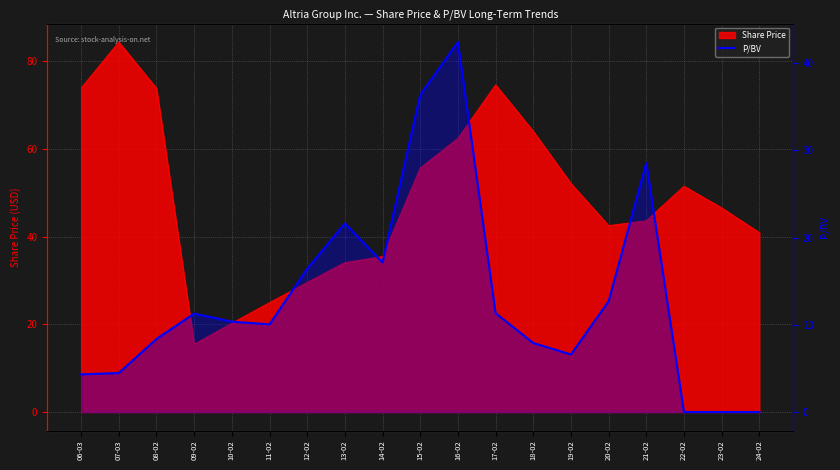

Reading left to right, extract all data points from this chart.

4.3	4.5	8.4	11.3	10.4	10.1	16.4	21.6	17.1	36.4	42.4	11.3	7.9	6.6	12.7	28.5	0.0	0.0	0.0